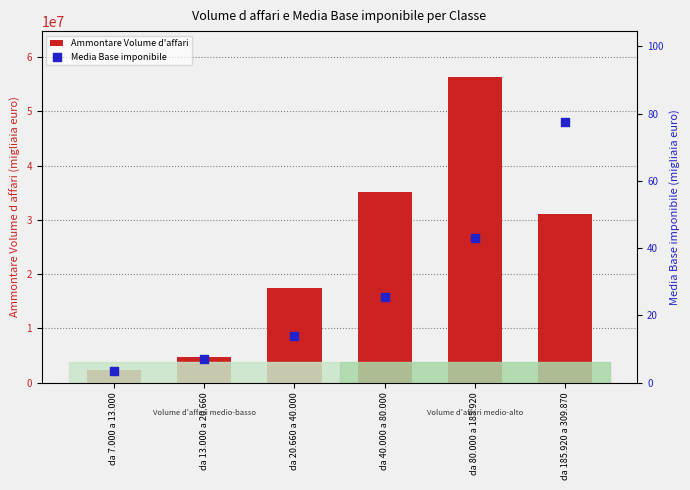

What is the total value across all series at da 20.660 a 40.000?

17543426.9